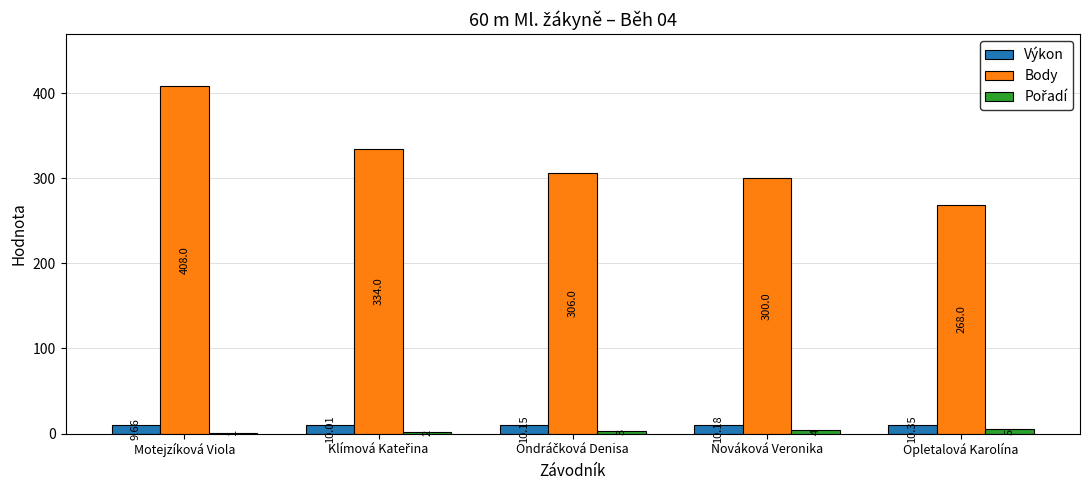

How many data points does each series have?

5